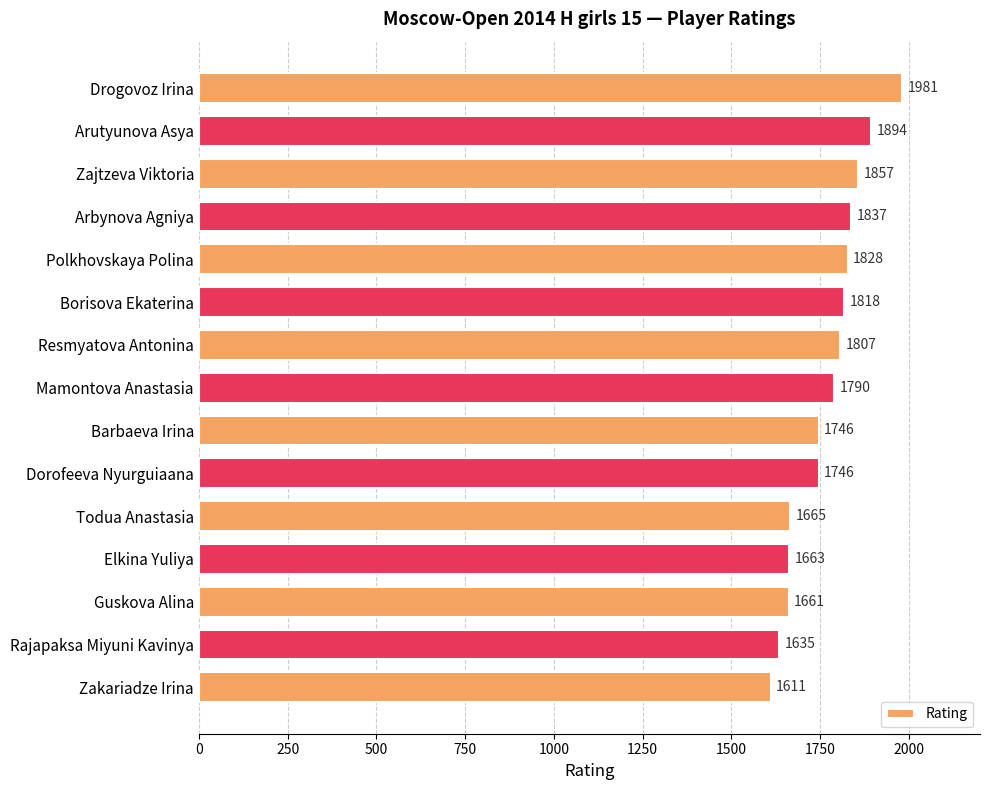

Which category has the lowest value across all series?

Zakariadze Irina